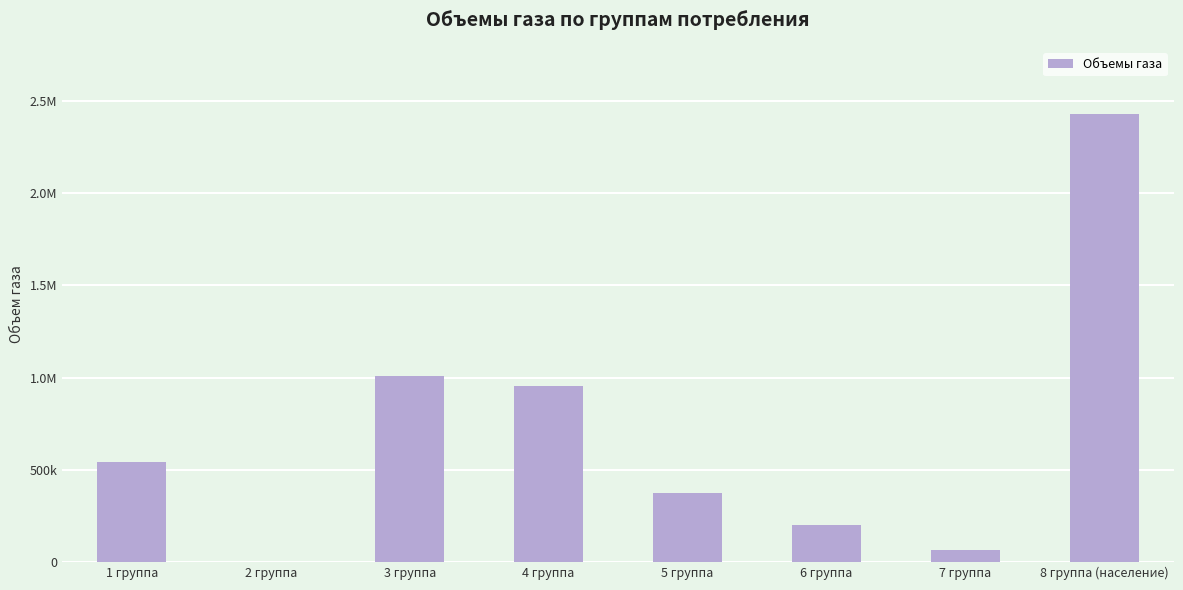

At which label does the data first exceed 540200?

3 группа